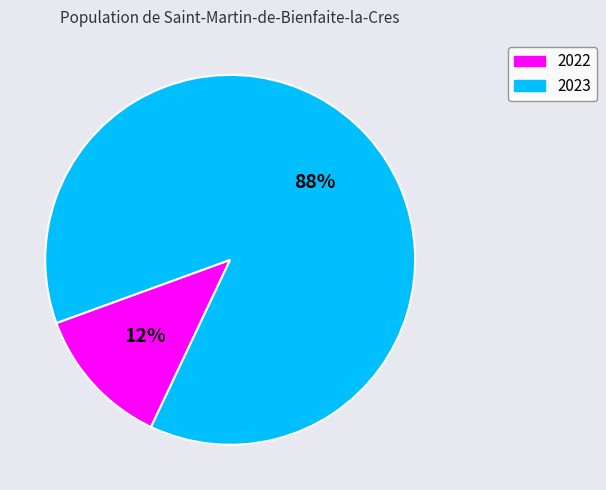

Which category accounts for the majority?

2023